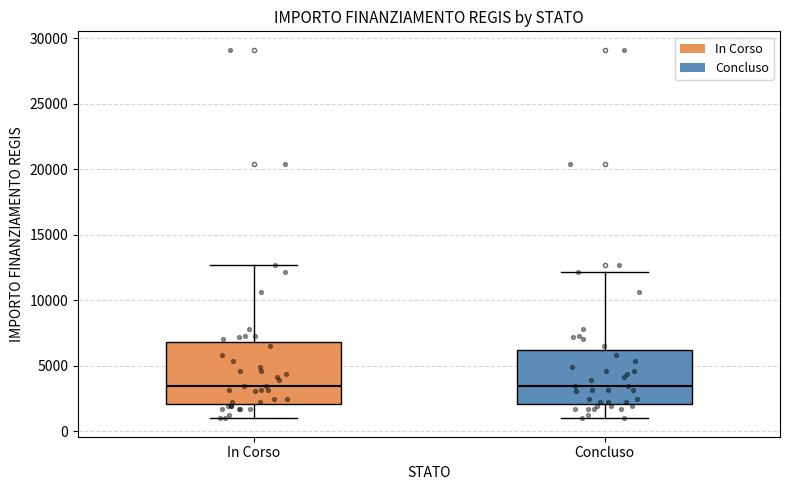

Reading left to right, transcribe this box plot: for each box, give where its median line is, the range the box spans, and where its two whiskers end, as read against the y-axis. The values are not printed on the chart, so give them approximately, as read against the axis.

In Corso: median 3500, box 2000 to 7000, whiskers 1000 to 12500
Concluso: median 3500, box 2000 to 6000, whiskers 1000 to 12000